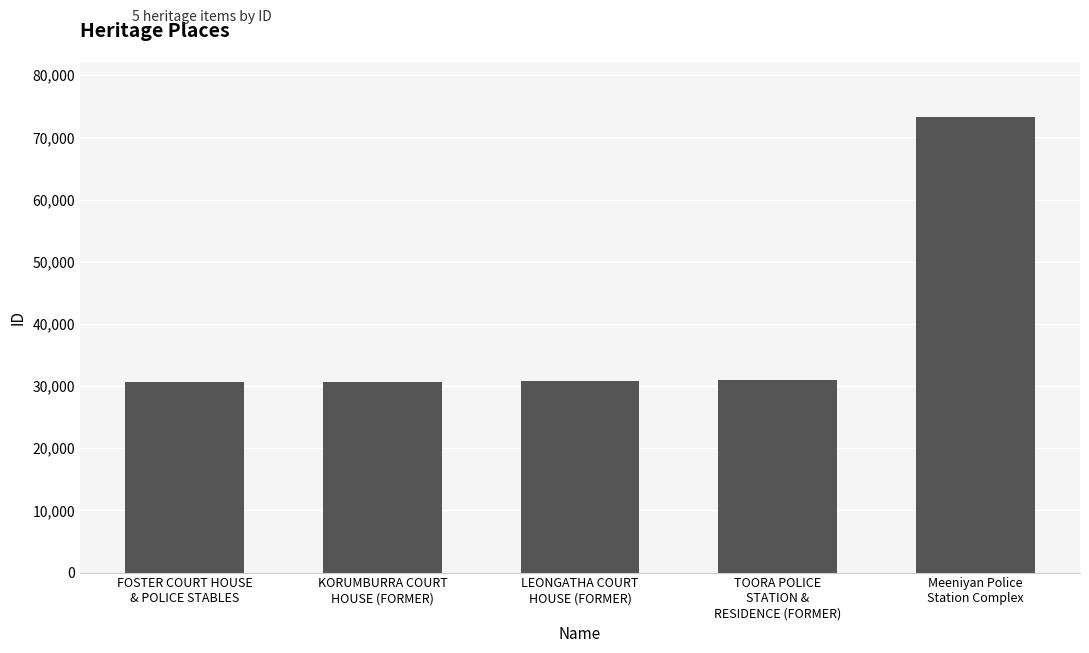

What is the difference between the values at FOSTER COURT HOUSE
& POLICE STABLES and TOORA POLICE
STATION &
RESIDENCE (FORMER)?

390